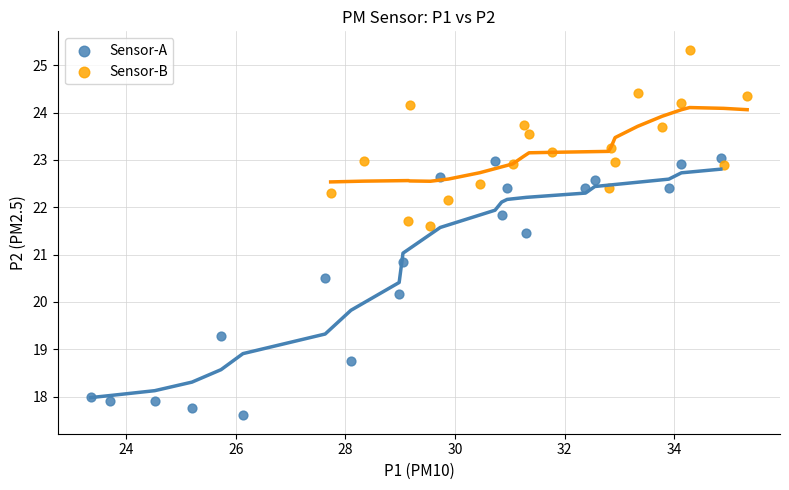

Which series has the largest Y range (max minus min)?

Sensor-A